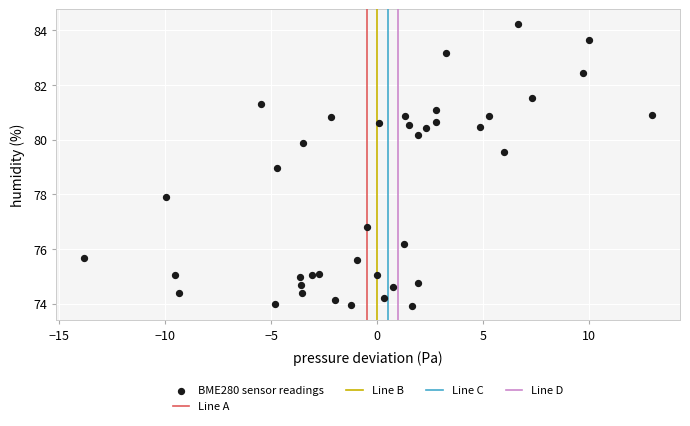

What is the range of Y values (max minus min)?

10.3